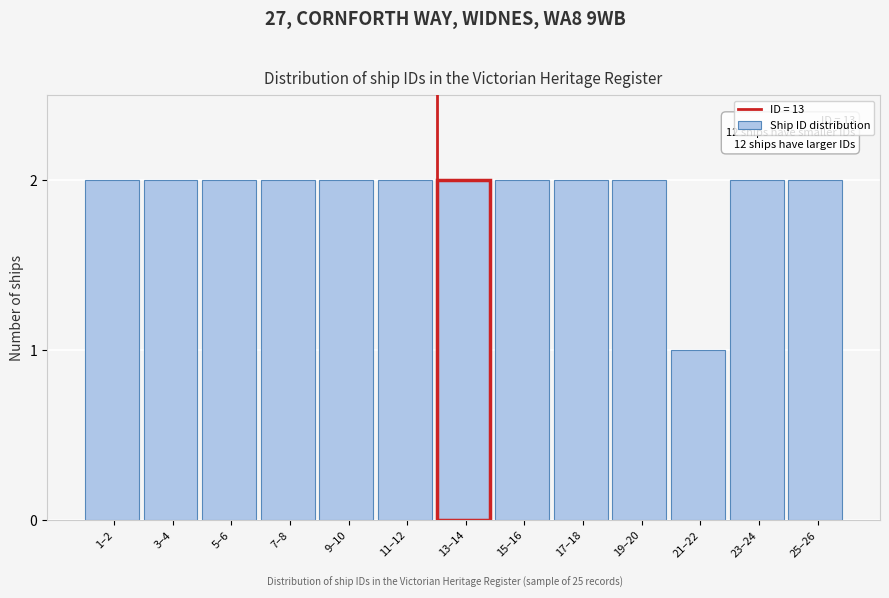

Reading left to right, what are all the values shown in this chart?

1–2=2	3–4=2	5–6=2	7–8=2	9–10=2	11–12=2	13–14=2	15–16=2	17–18=2	19–20=2	21–22=1	23–24=2	25–26=2